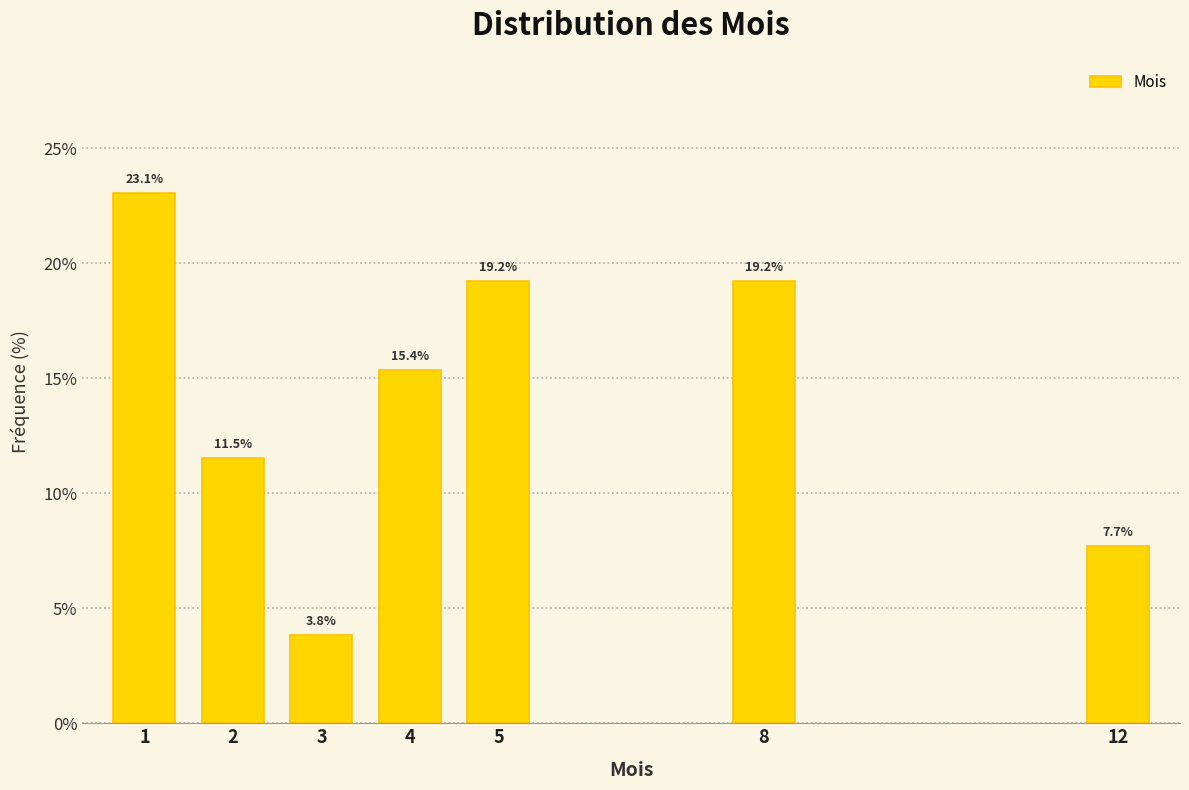

Reading right to left, what are all the values shown in this chart?

7.7	19.2	19.2	15.4	3.8	11.5	23.1